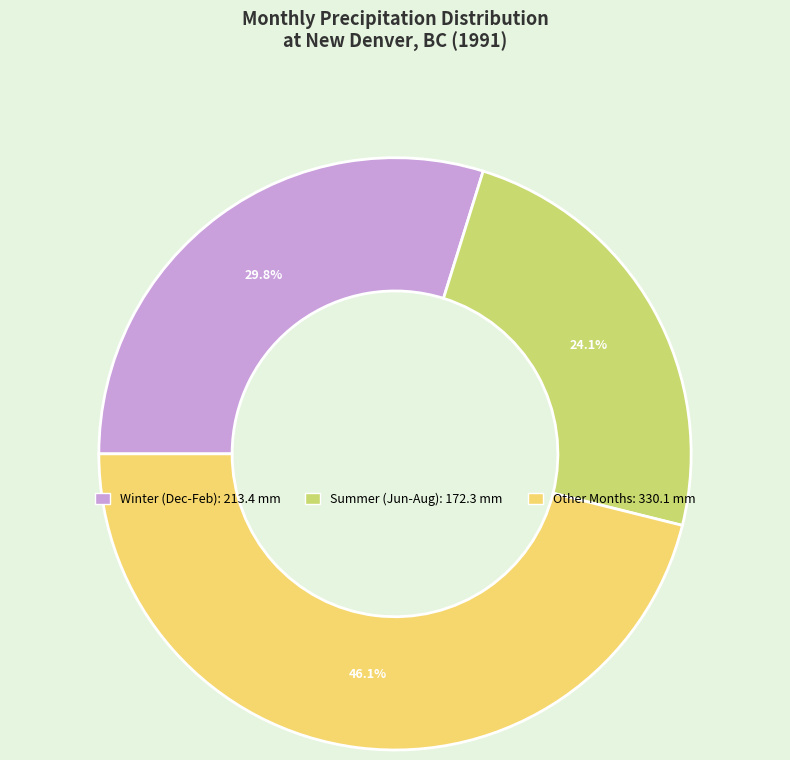

Is there a majority slice in this chart?

No